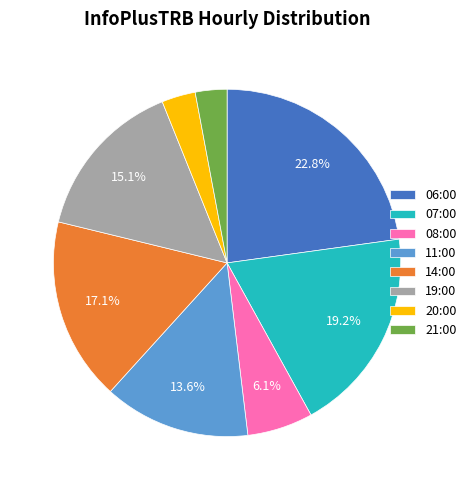

What is the ratio of the value at 08:00 to the value at 06:00?

0.3